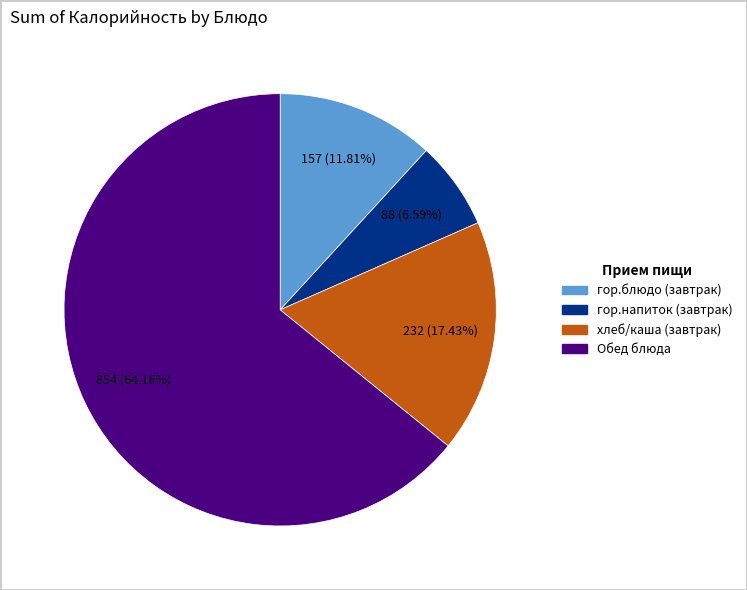

Does any single category account for the majority?

Yes